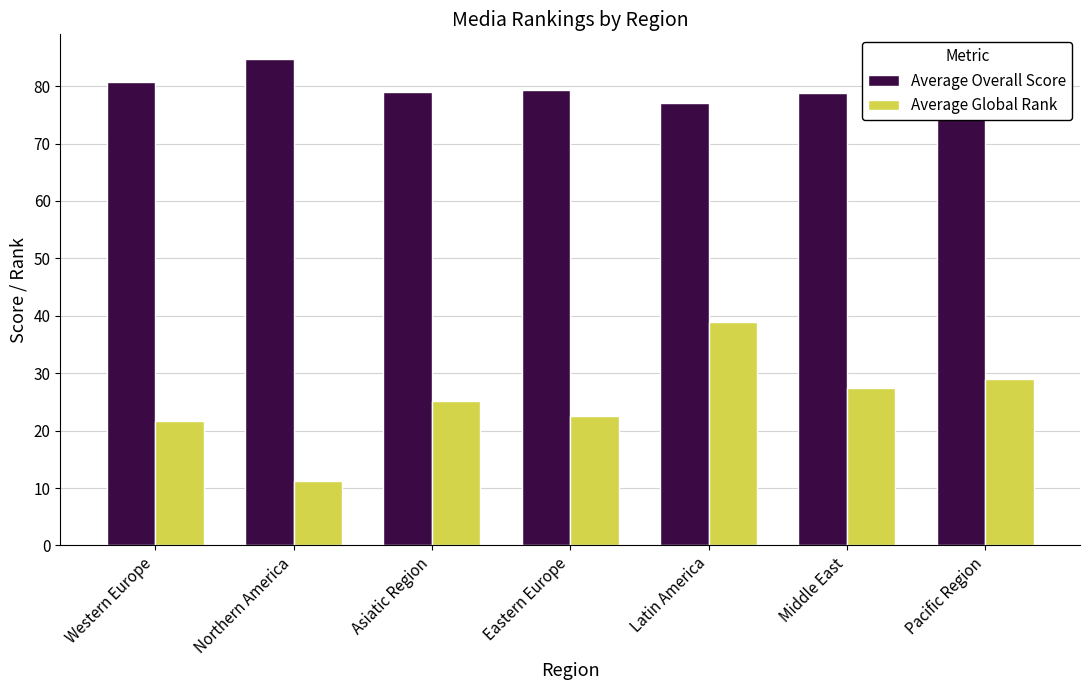

Read the Average Global Rank value at Asiatic Region.

25.2